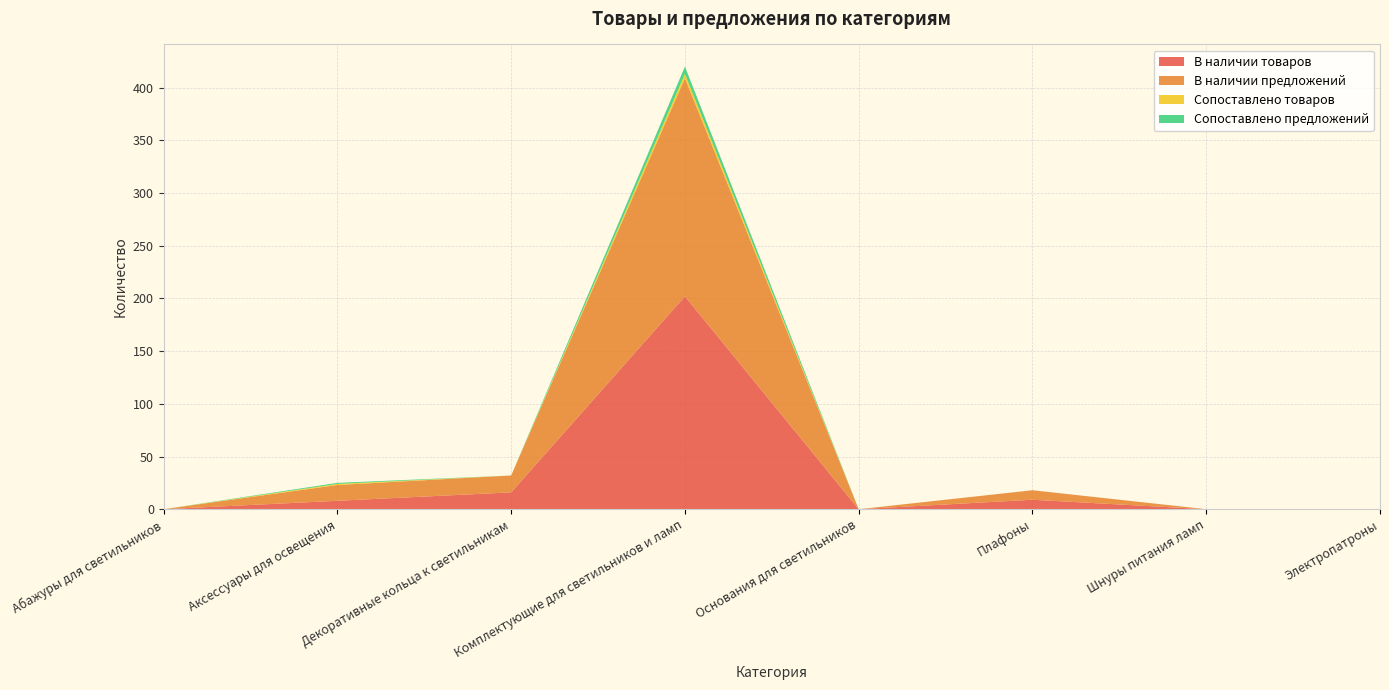

Reading right to left, list all the values displayed in this chart.

В наличии товаров: Электропатроны=0	Шнуры питания ламп=0	Плафоны=9	Основания для светильников=0	Комплектующие для светильников и ламп=202	Декоративные кольца к светильникам=16	Аксессуары для освещения=8	Абажуры для светильников=0
В наличии предложений: Электропатроны=0	Шнуры питания ламп=0	Плафоны=9	Основания для светильников=0	Комплектующие для светильников и ламп=207	Декоративные кольца к светильникам=16	Аксессуары для освещения=15	Абажуры для светильников=0
Сопоставлено товаров: Электропатроны=0	Шнуры питания ламп=0	Плафоны=0	Основания для светильников=0	Комплектующие для светильников и ламп=4	Декоративные кольца к светильникам=0	Аксессуары для освещения=1	Абажуры для светильников=0
Сопоставлено предложений: Электропатроны=0	Шнуры питания ламп=0	Плафоны=0	Основания для светильников=0	Комплектующие для светильников и ламп=7	Декоративные кольца к светильникам=0	Аксессуары для освещения=1	Абажуры для светильников=0